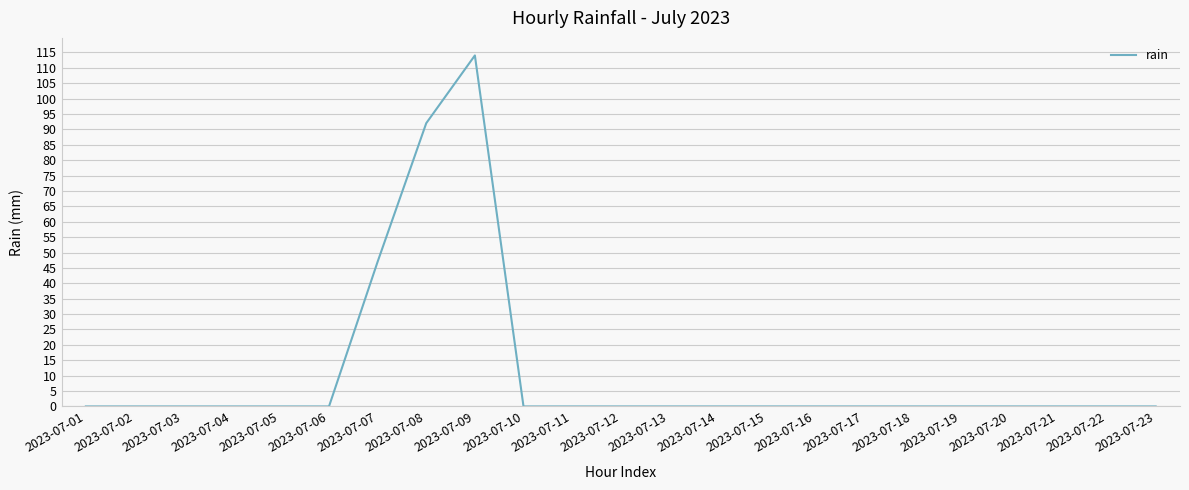

What is the difference between the maximum and minimum values?

114